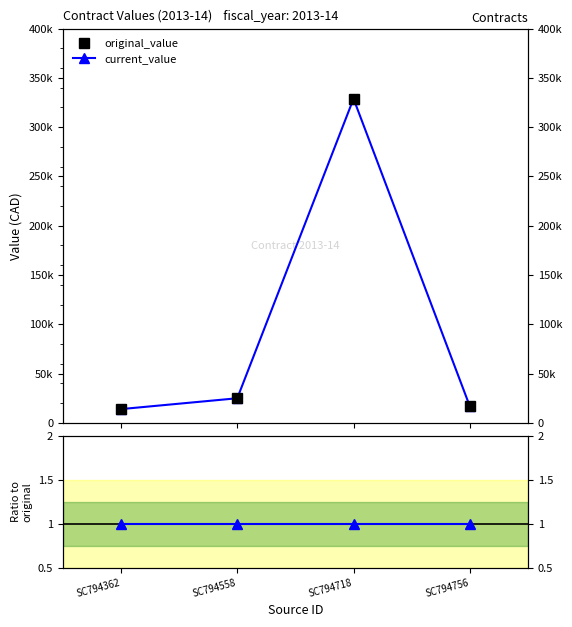

True or false: original_value has a value of 16980.0 at SC794756.

True